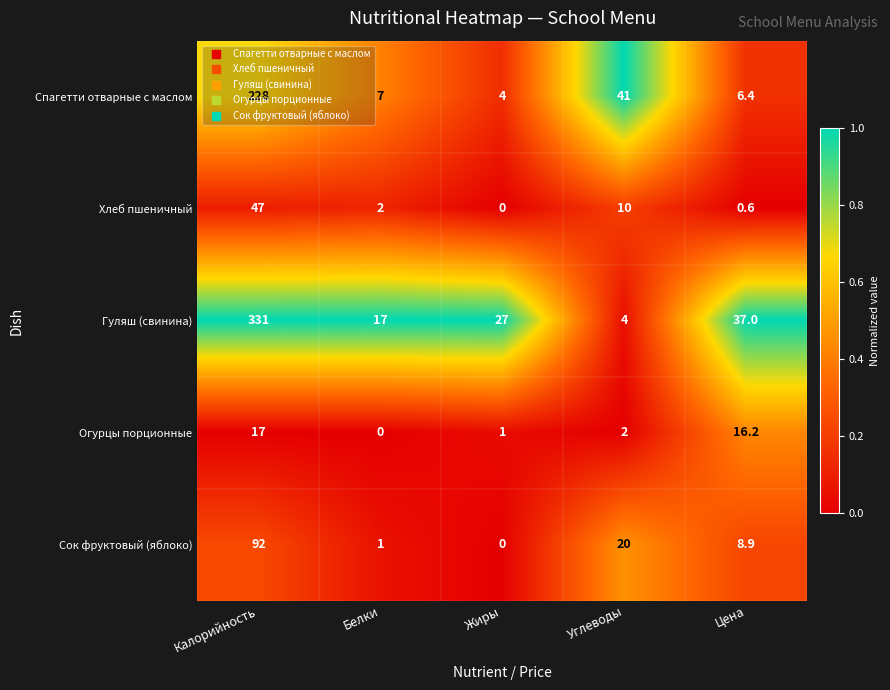

Rank the series by their maximum value, from lowest to highest.

Огурцы порционные, Хлеб пшеничный, Сок фруктовый (яблоко), Спагетти отварные с маслом, Гуляш (свинина)